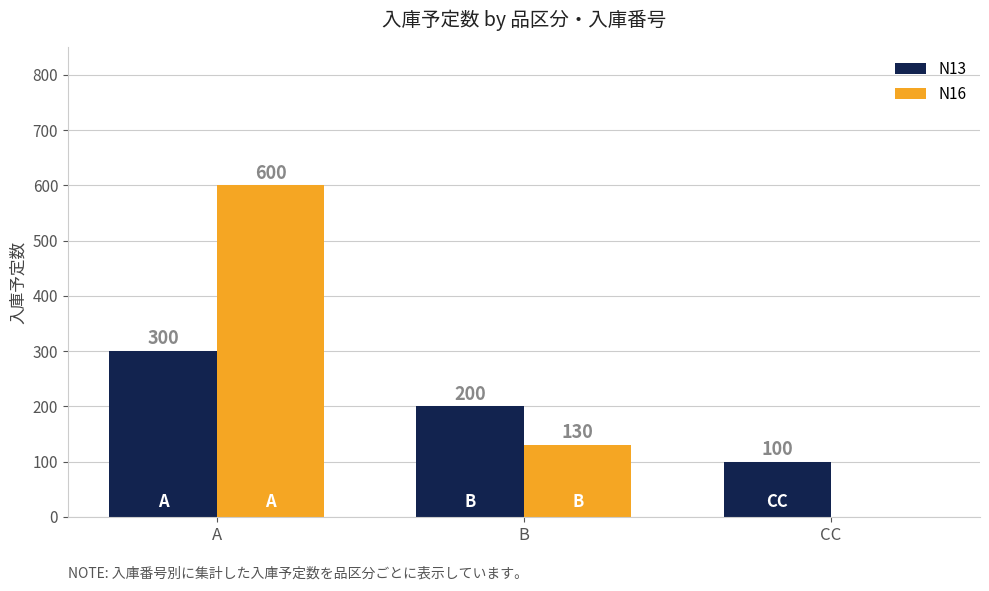

Reading left to right, extract all data points from this chart.

N13: A=300	B=200	CC=100
N16: A=600	B=130	CC=0